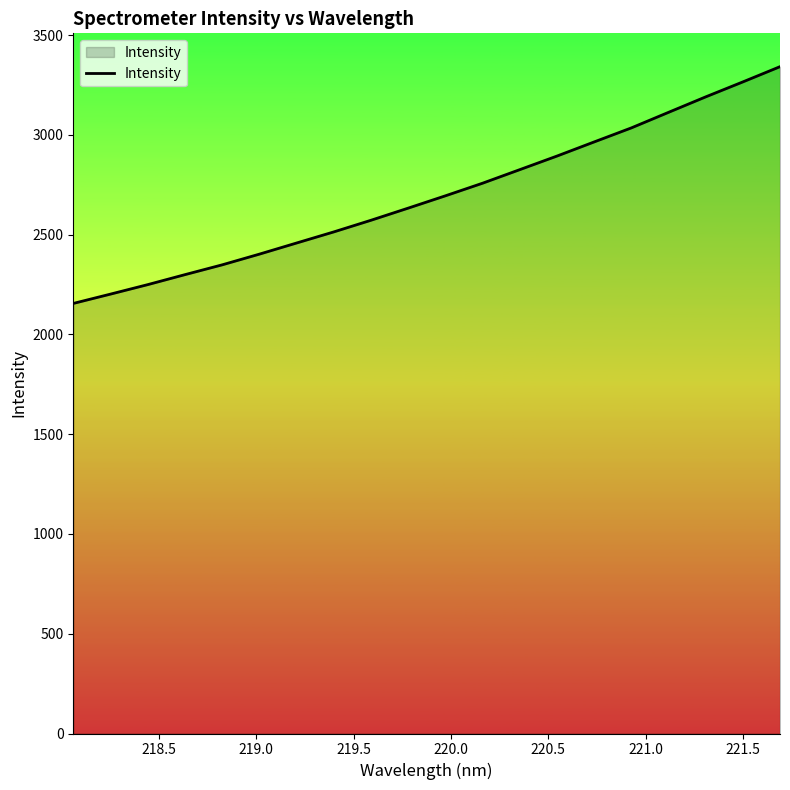

What is the minimum value shown in the chart?

2155.4